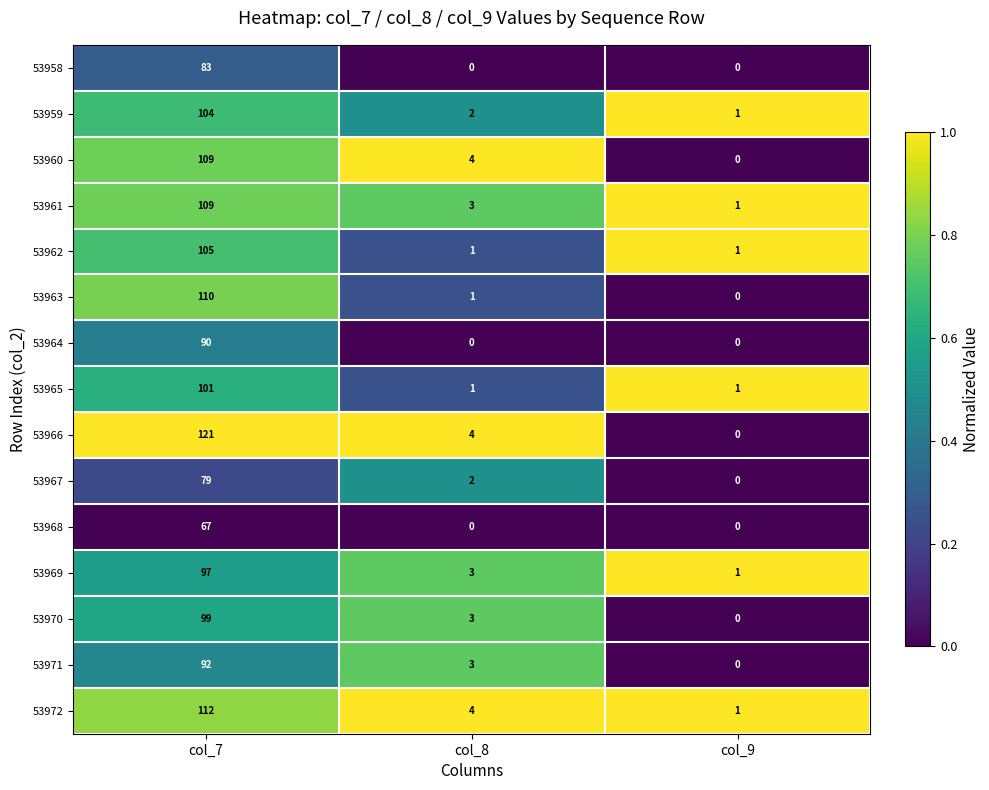

What is the difference between the 53960 values at col_7 and col_8?

105